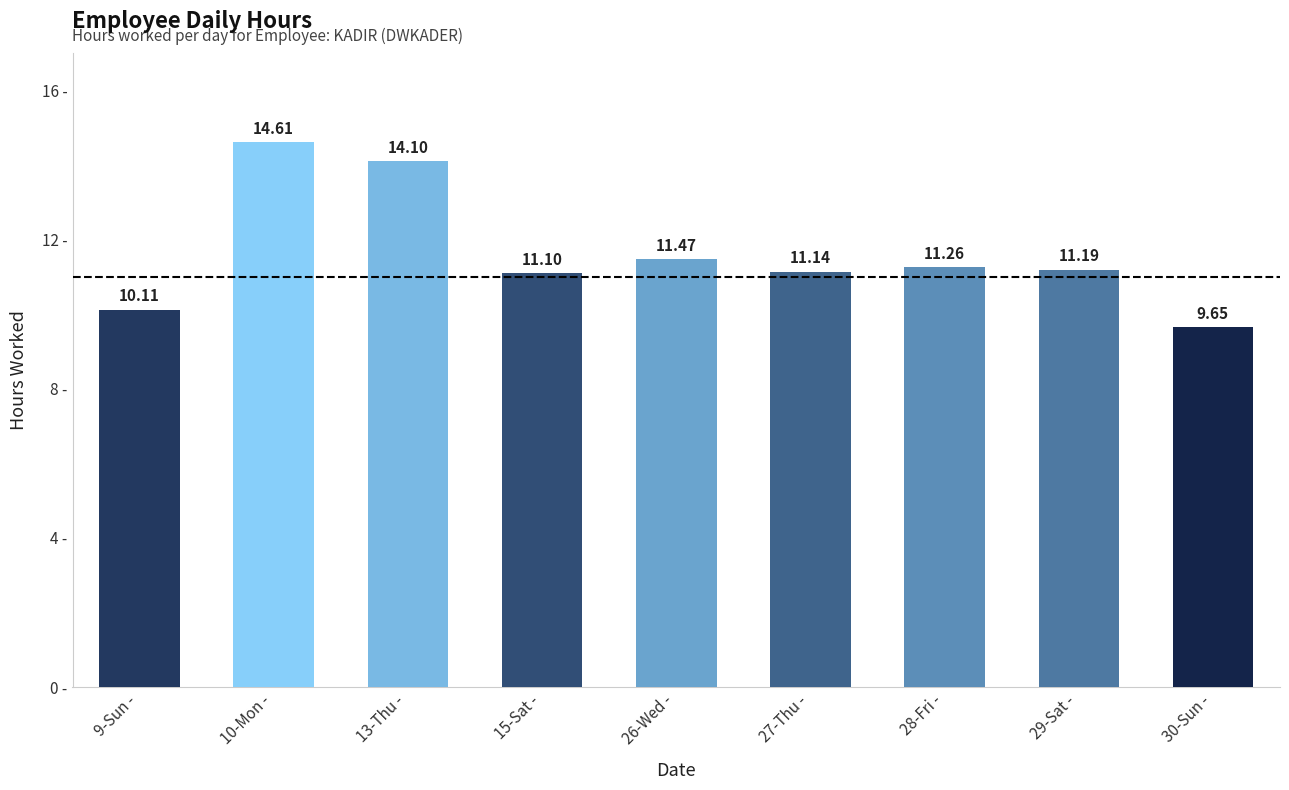

Rank the categories by value from highest to lowest.

10-Mon -, 13-Thu -, 26-Wed -, 28-Fri -, 29-Sat -, 27-Thu -, 15-Sat -, 9-Sun -, 30-Sun -